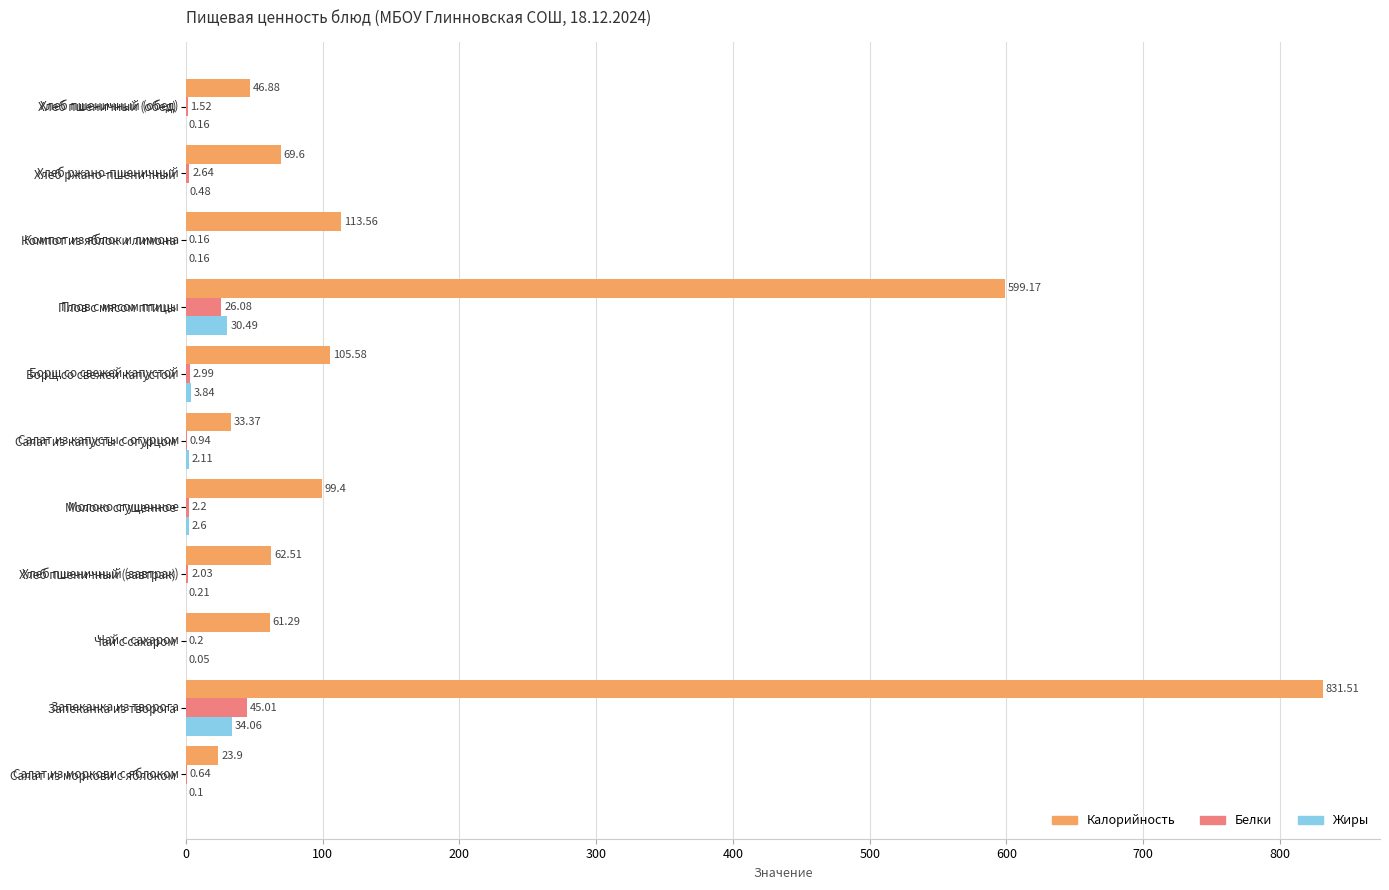

What is the sum of the Белки values at Хлеб ржано-пшеничный and Чай с сахаром?

2.8